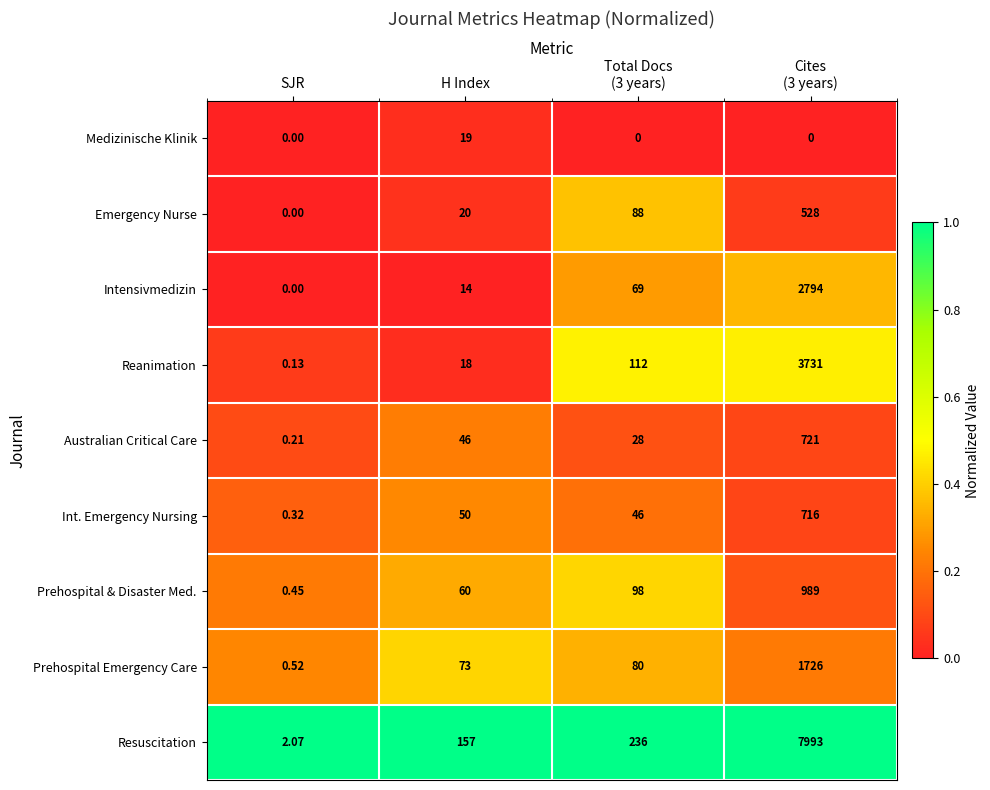

Which series has the largest total across all categories?

Resuscitation